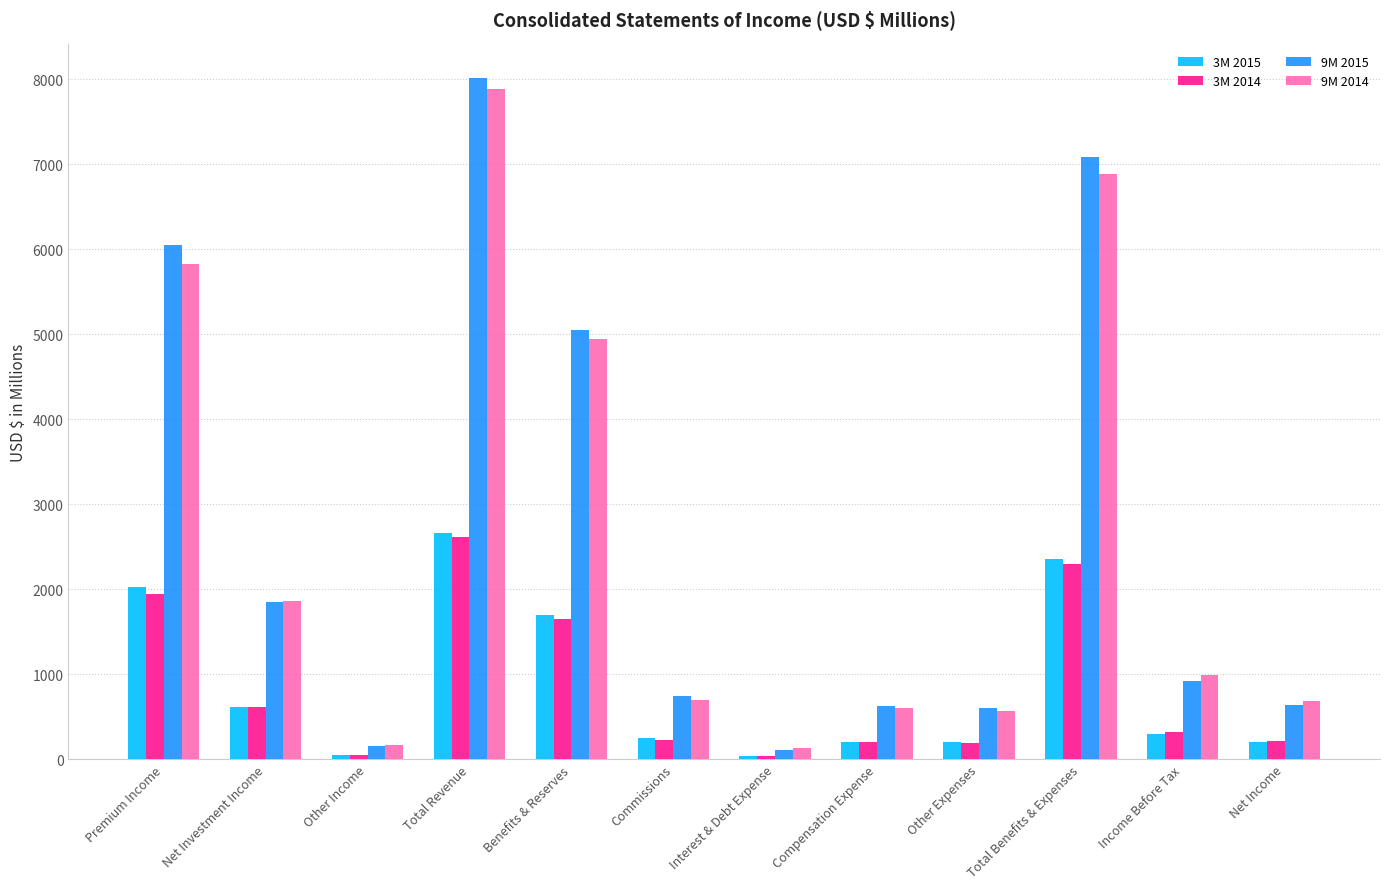

What are all the series names shown in the legend?

3M 2015, 3M 2014, 9M 2015, 9M 2014